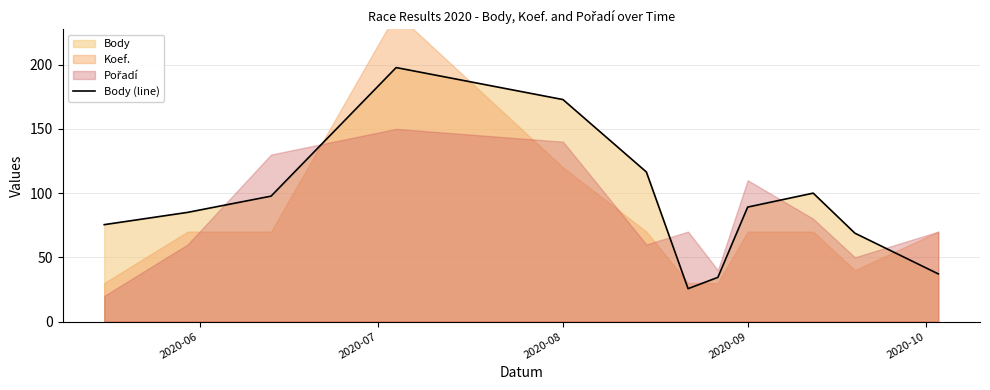

Is it true that Body (line) equals 172.8 at 2020-08?

True